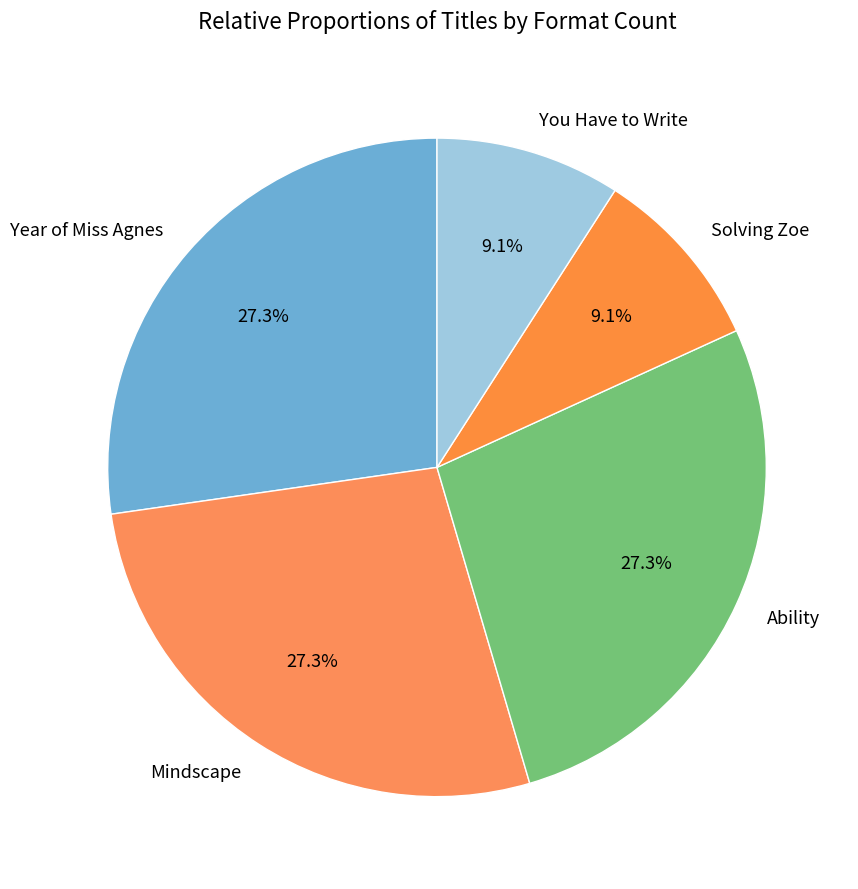

Approximately how many times larger is the value at Ability compared to Mindscape?

1.0